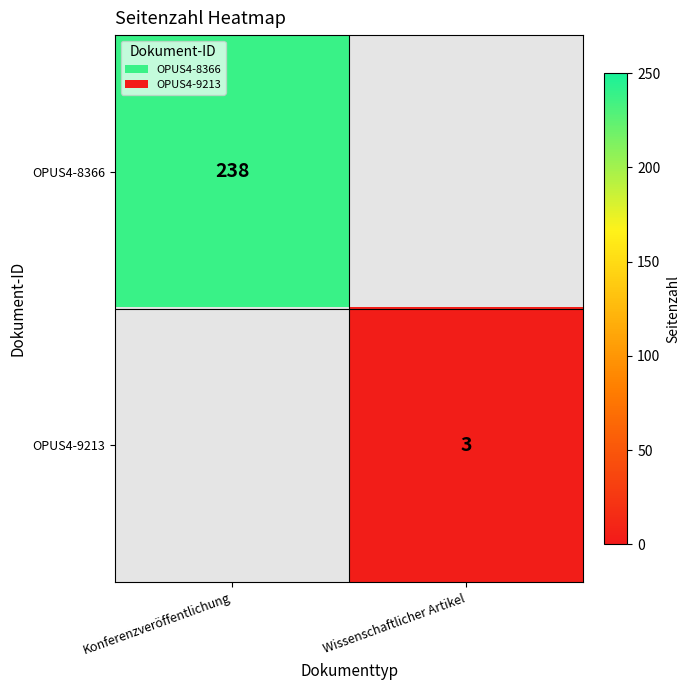

The value of OPUS4-8366 at Konferenzveröffentlichung is 156. True or false?

False